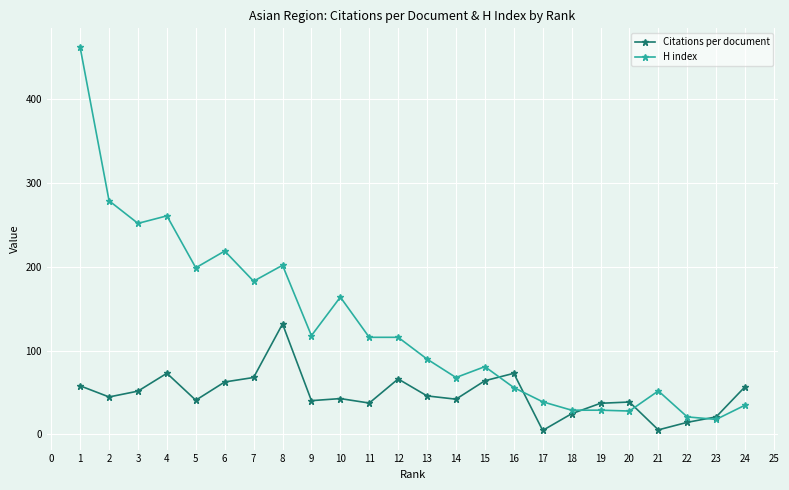

Which series has the largest total across all categories?

H index